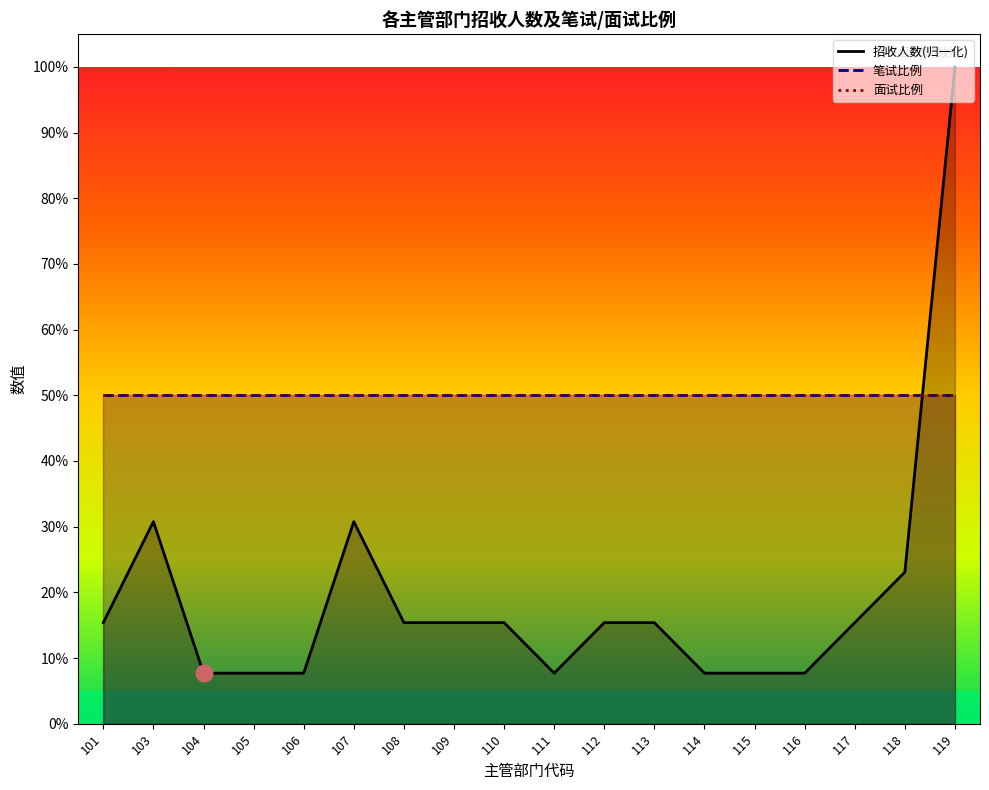

True or false: 面试比例 and 笔试比例 cross at least once.

False